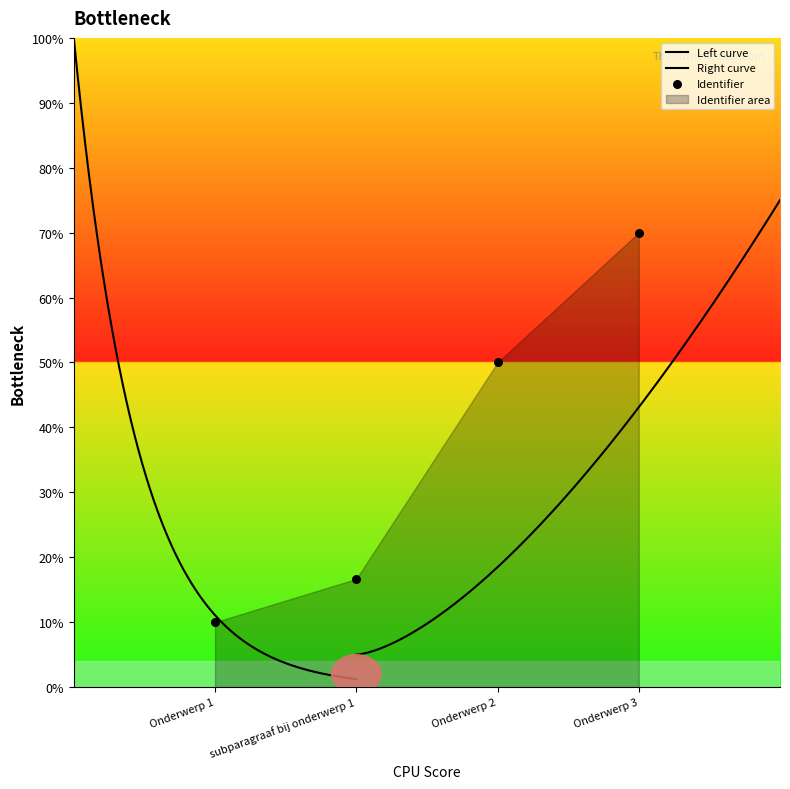

What is the change in value from subparagraaf bij onderwerp 1 to Onderwerp 2?

+33.3